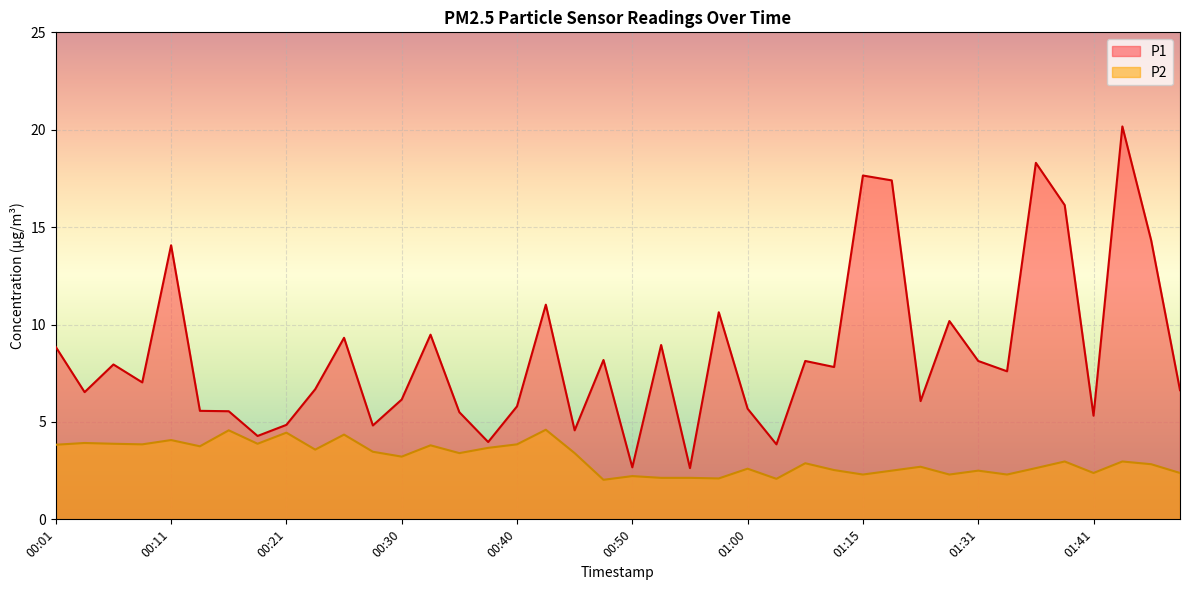

The P2 series shows 3.9 at 00:18. True or false?

True